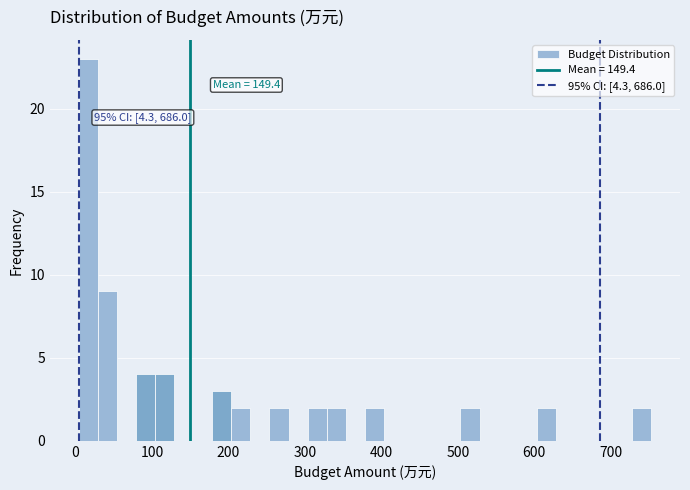

Read against the x-axis, roughly where is the centre of the tallest bar?

20